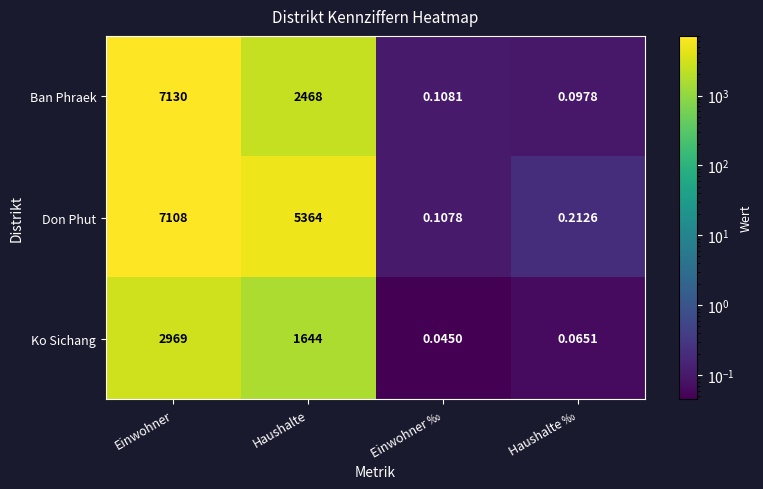

How many values in the Ban Phraek series are below 2468?

2